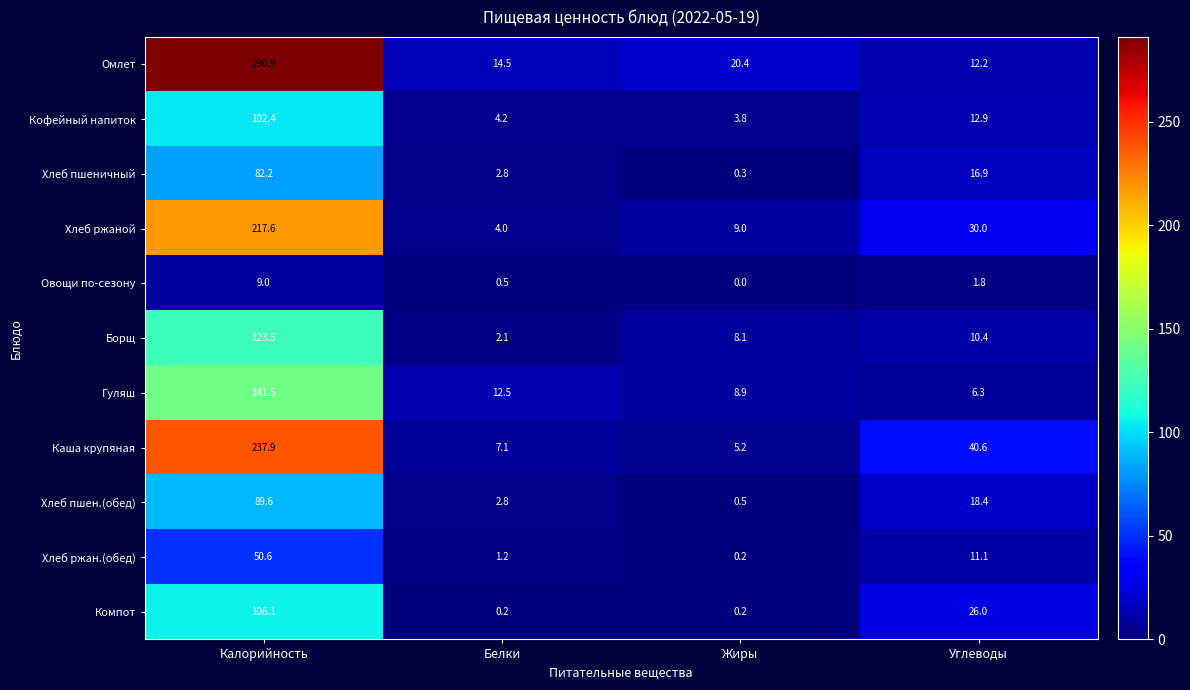

Is it true that Овощи по-сезону equals -4.9 at Жиры?

False